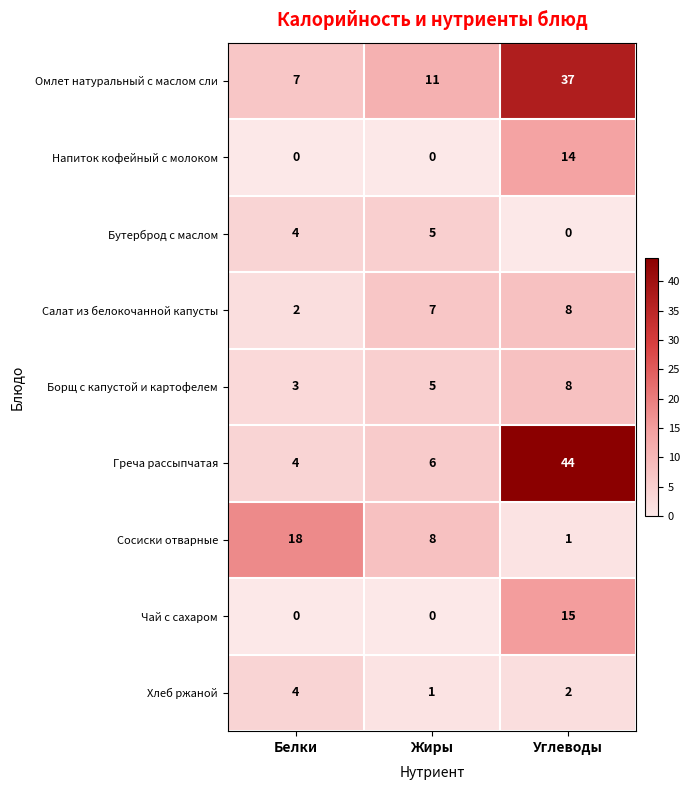

Which series has the largest total across all categories?

Омлет натуральный с маслом сли